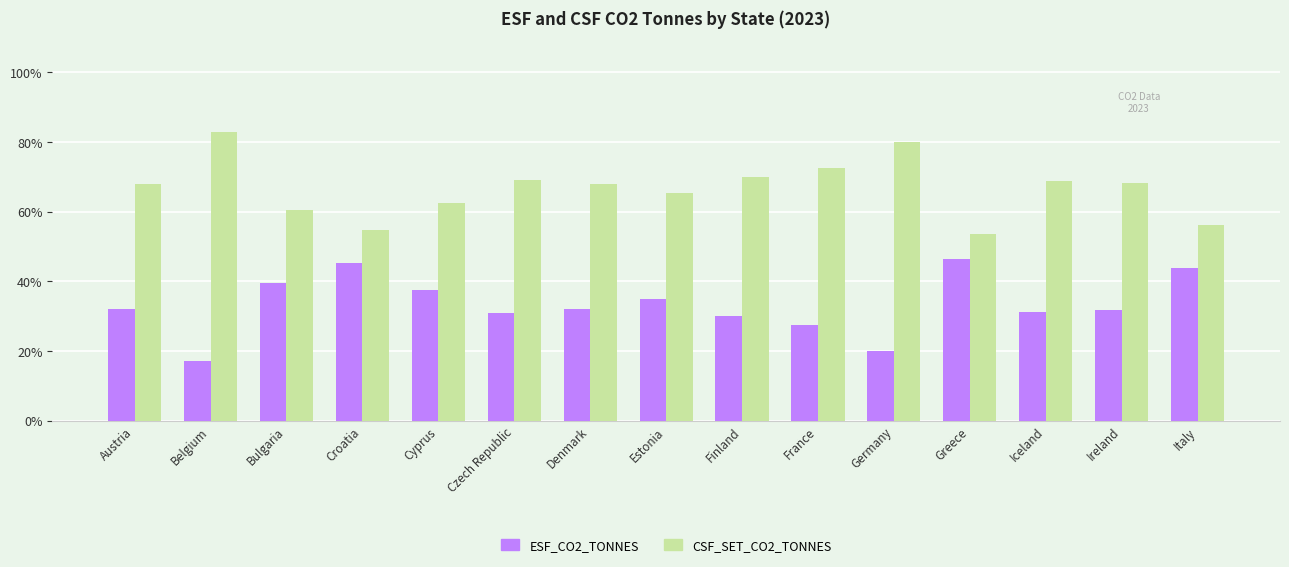

The CSF_SET_CO2_TONNES series shows 95.1 at Greece. True or false?

False